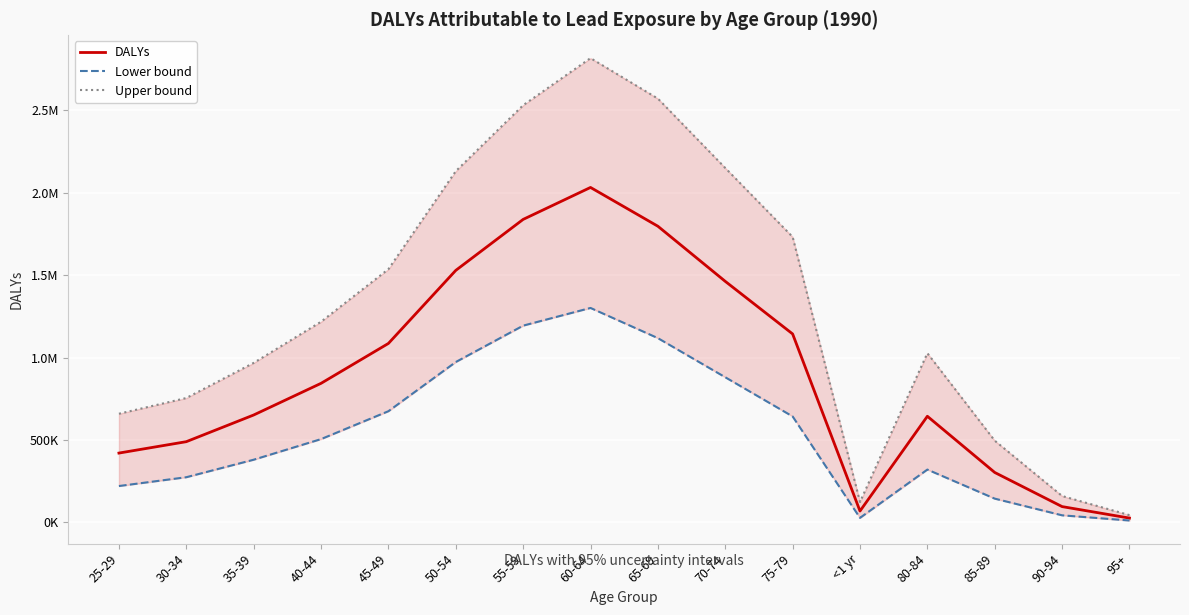

How many values in the DALYs series exceed 843562?

8